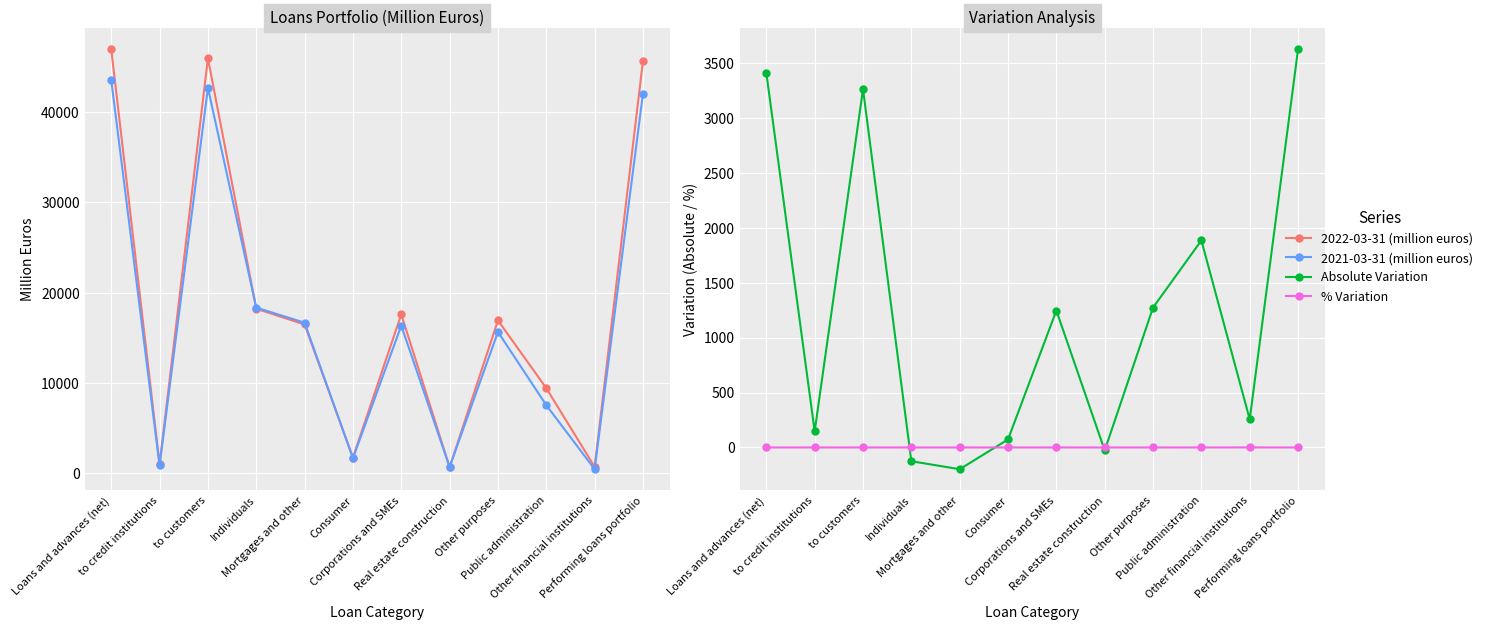

How many interior local peaks does the 2021-03-31 (million euros) series have?

3